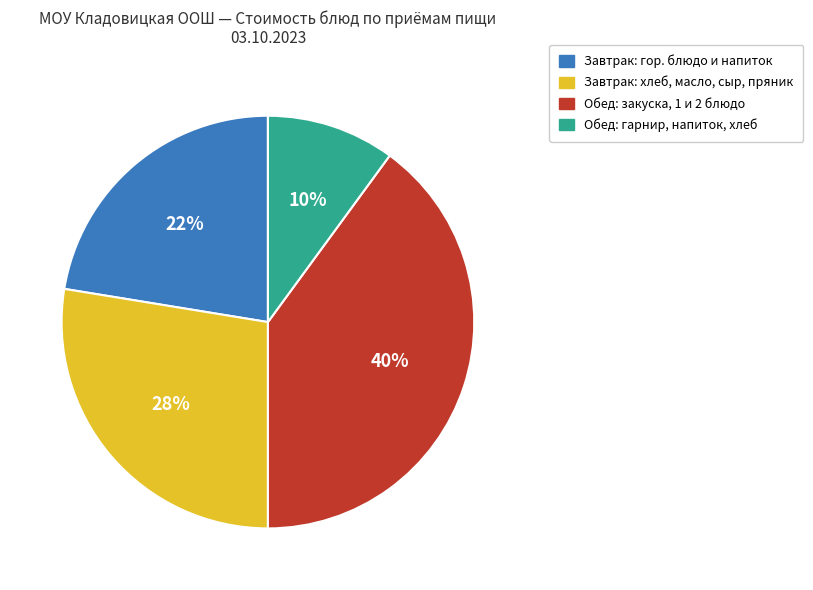

Is there a majority slice in this chart?

No